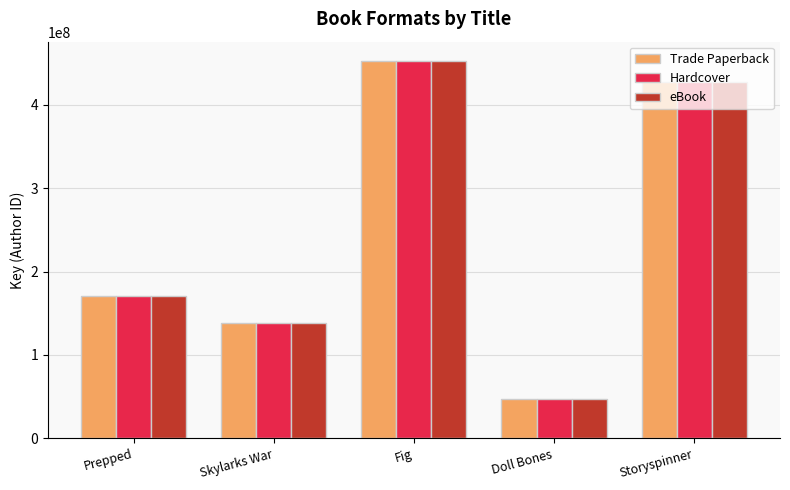

Which category has the lowest value in the eBook series?

Doll Bones